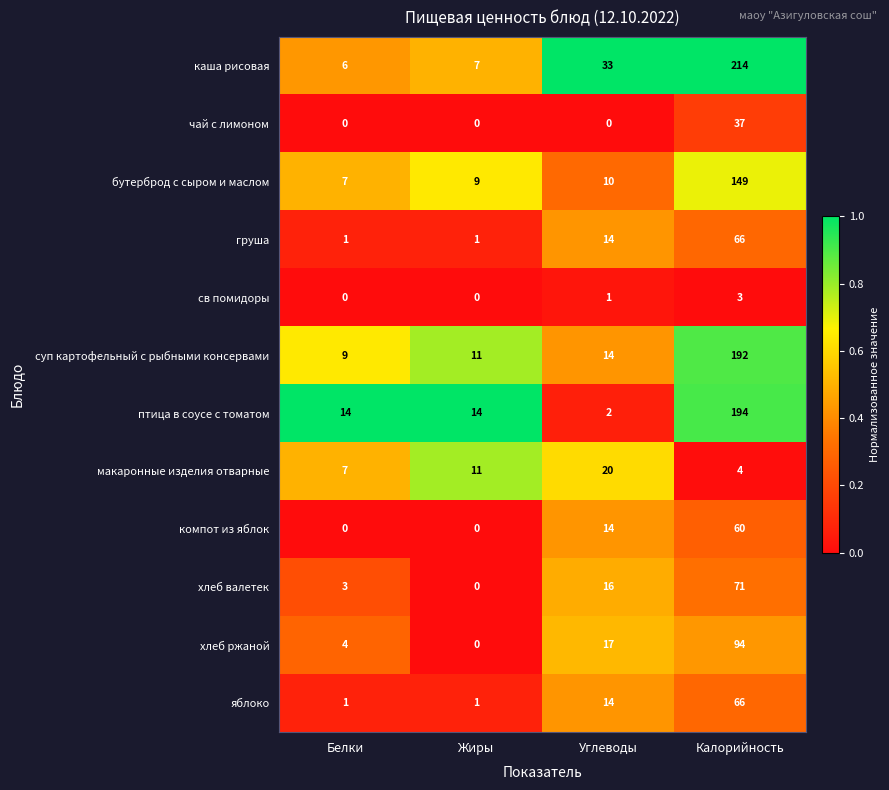

Count the св помидоры values in the range 0 to 3.

4